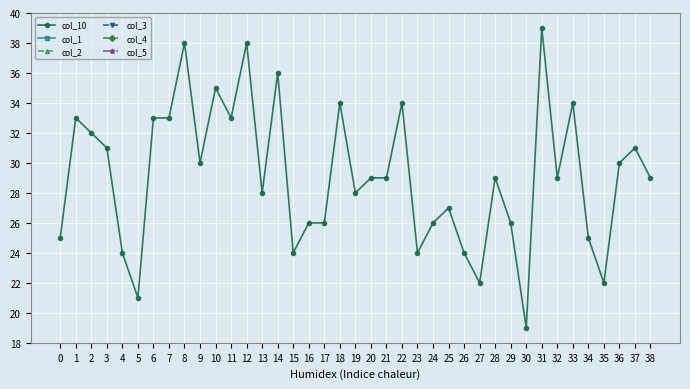

How many col_5 values are between 3 and 4?

35